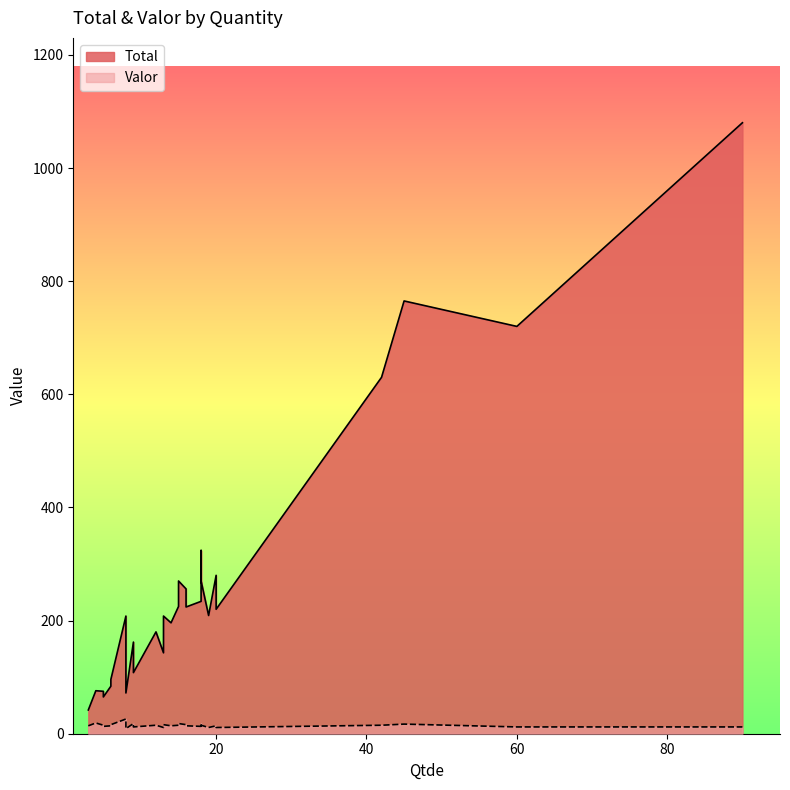

What is the value of the Valor point at the 12th from the left?

15